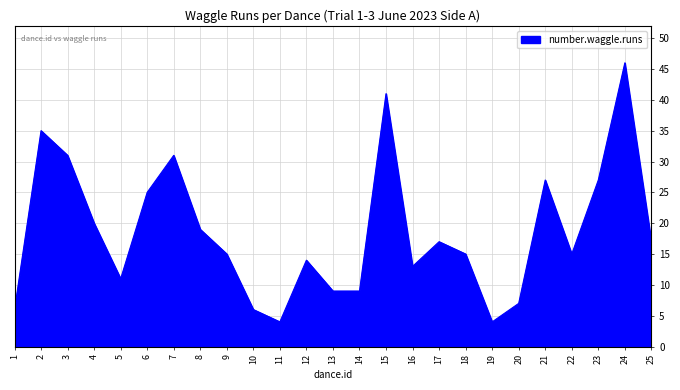

The value at 6 is 15. True or false?

False